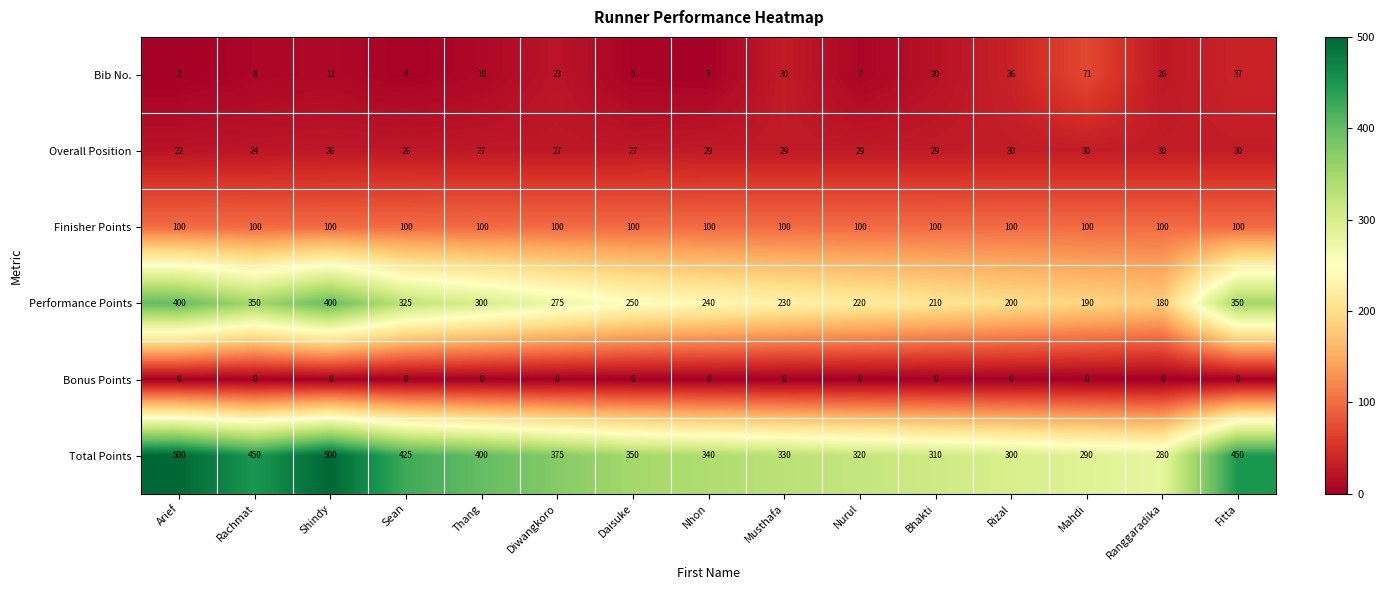

Is it true that Total Points equals 134 at Nhon?

False